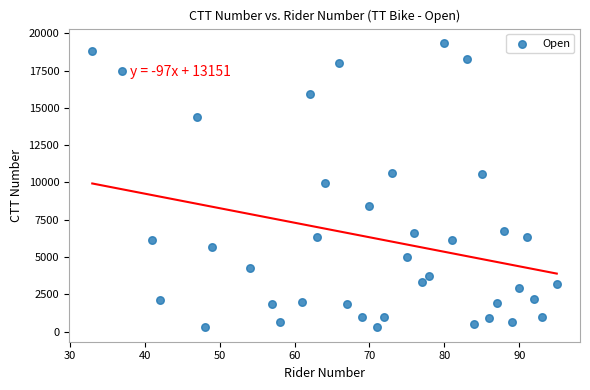

What is the range of X values (max minus min)?

62